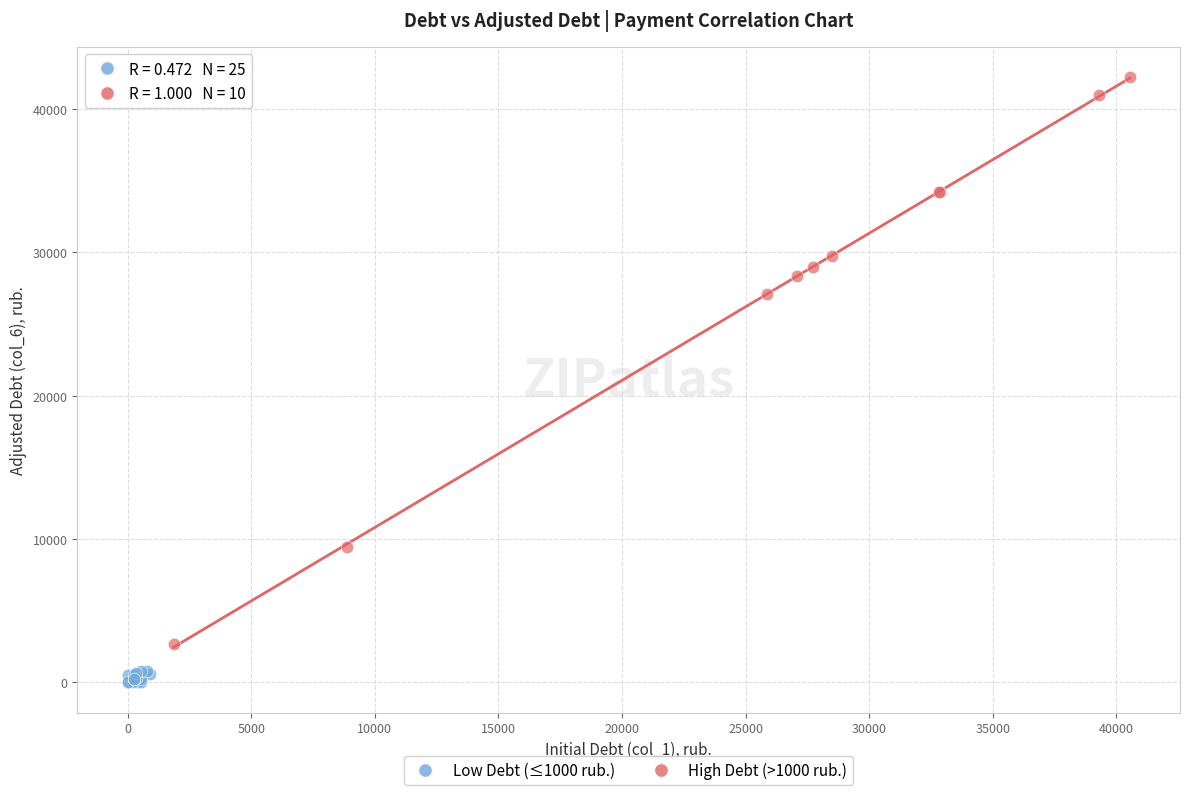

Which series has the largest Y range (max minus min)?

High Debt (>1000 rub.)